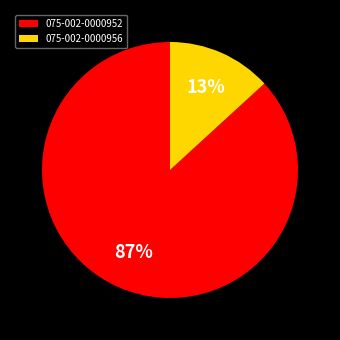

What is the smallest slice in the pie chart?

075-002-0000956